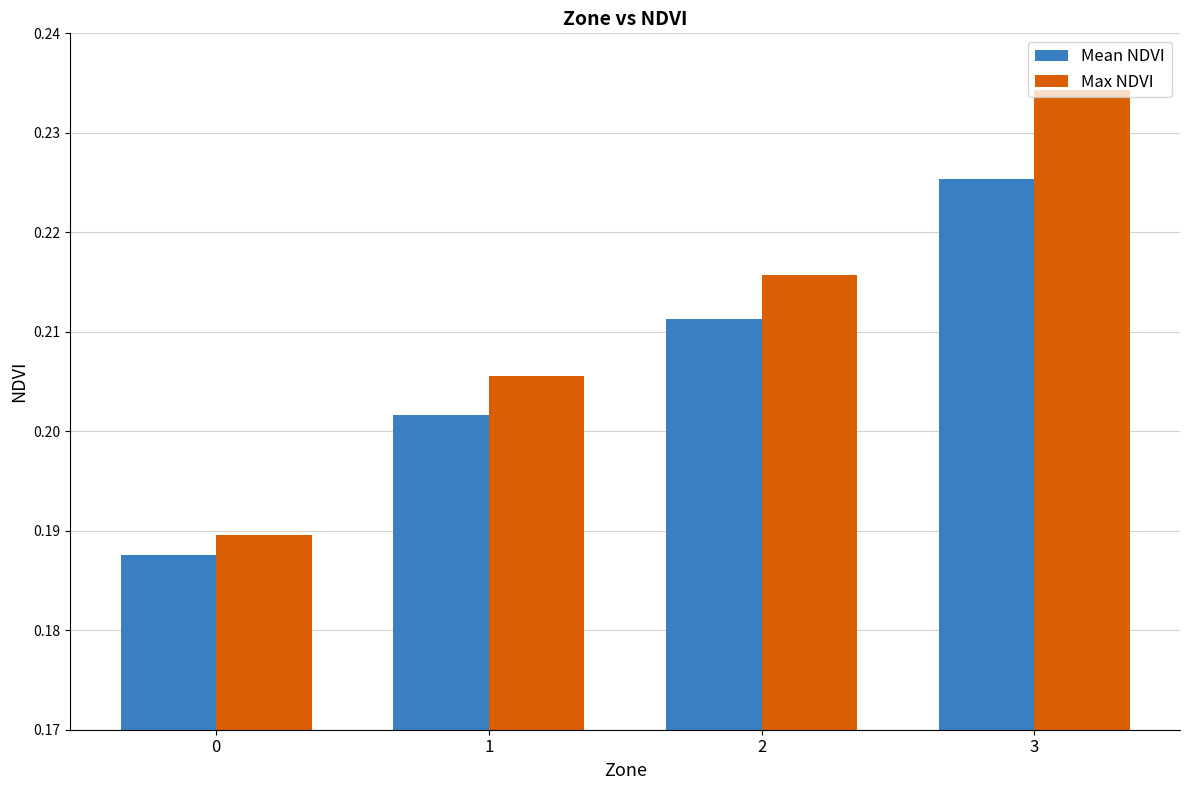

Rank the categories by Max NDVI value from lowest to highest.

0, 1, 2, 3